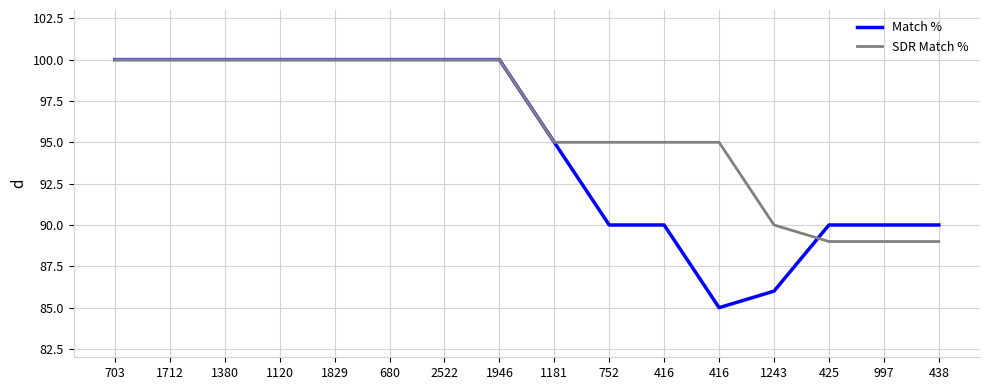

Is it true that SDR Match % equals 31 at 438?

False